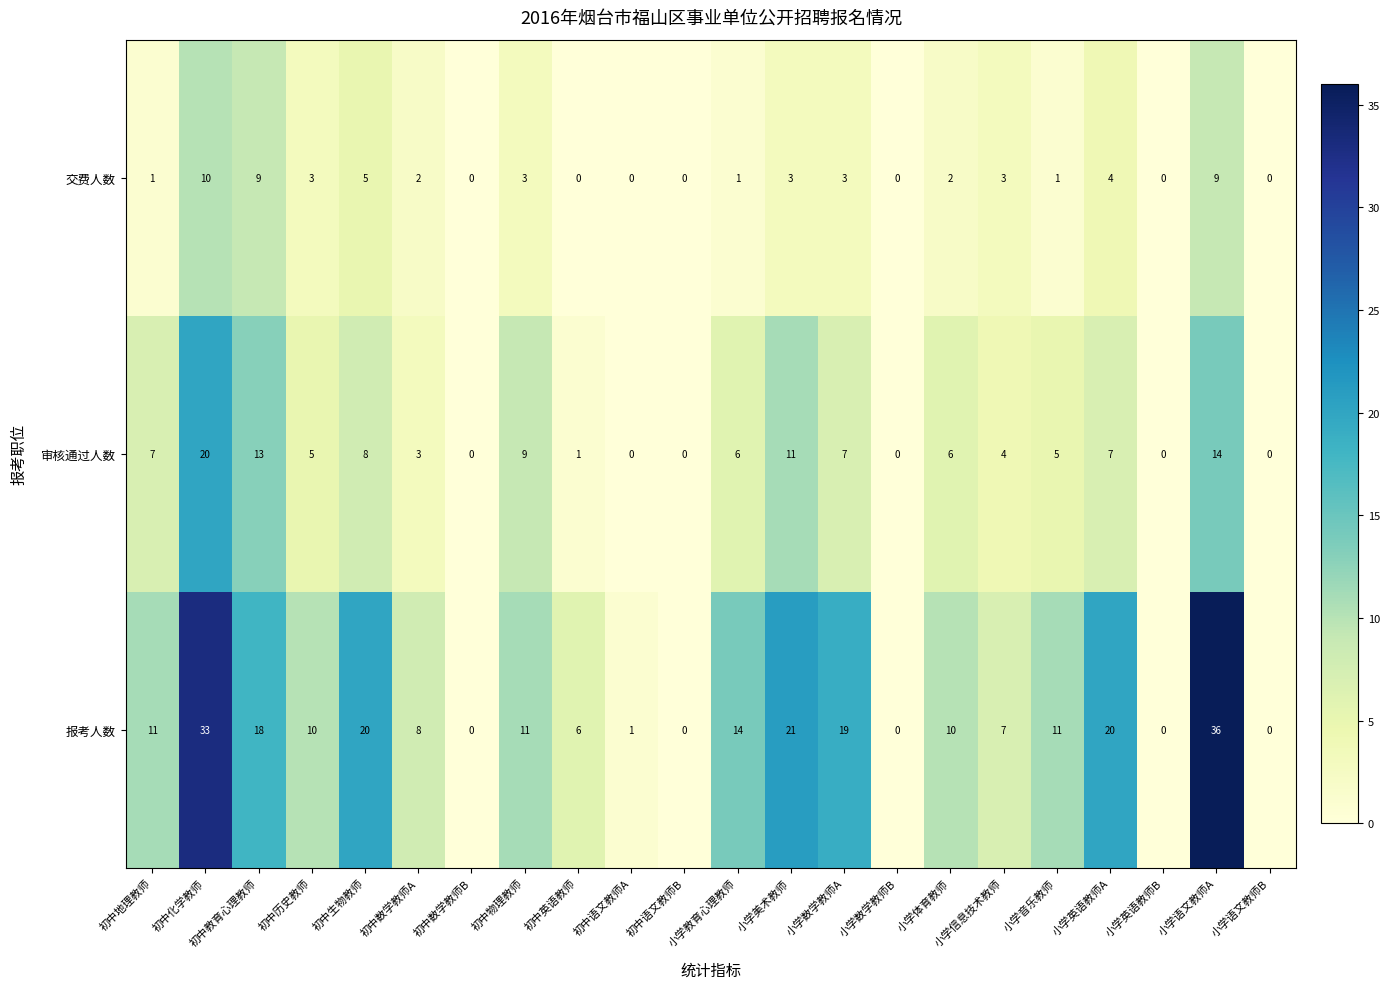

Where is 审核通过人数 nearest to the value 10?

初中物理教师